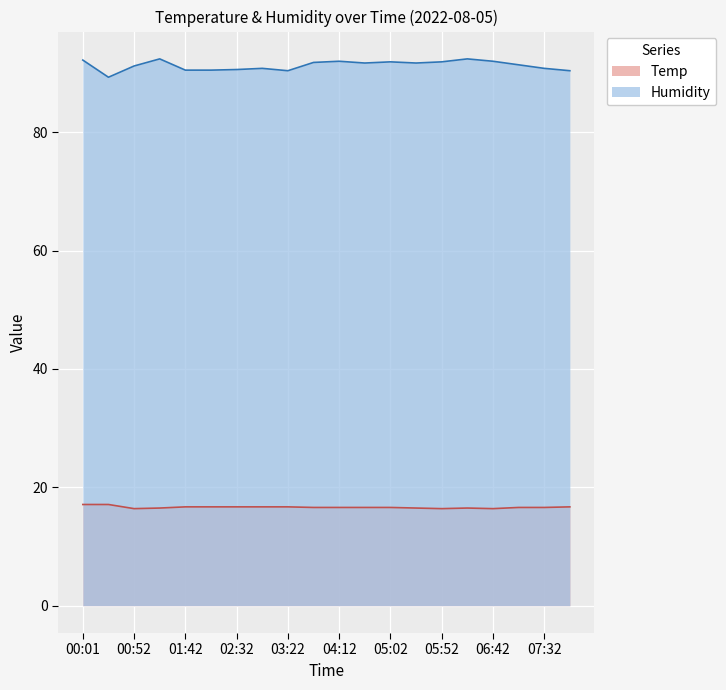

Does the chart display data point markers on the line(s)?

No